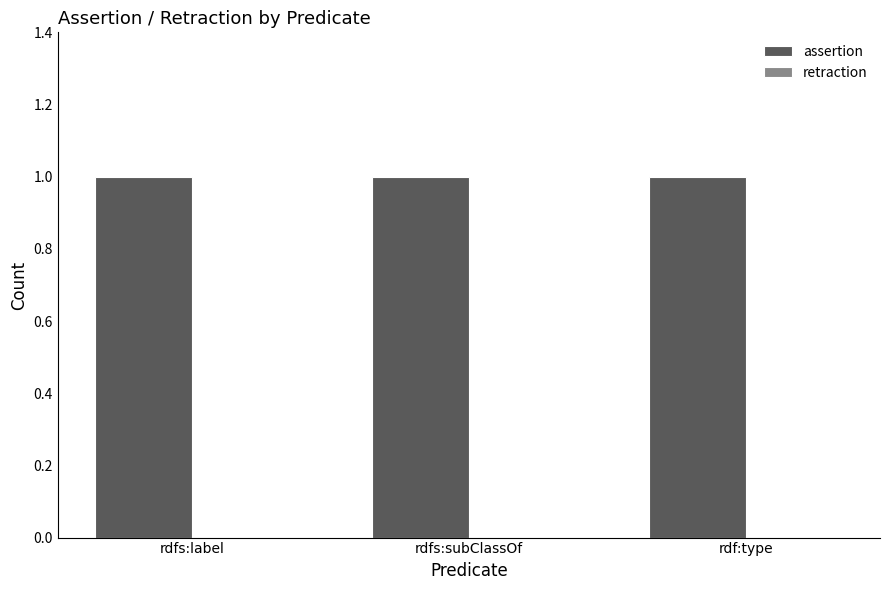

The value of assertion at rdf:type is 1. True or false?

True